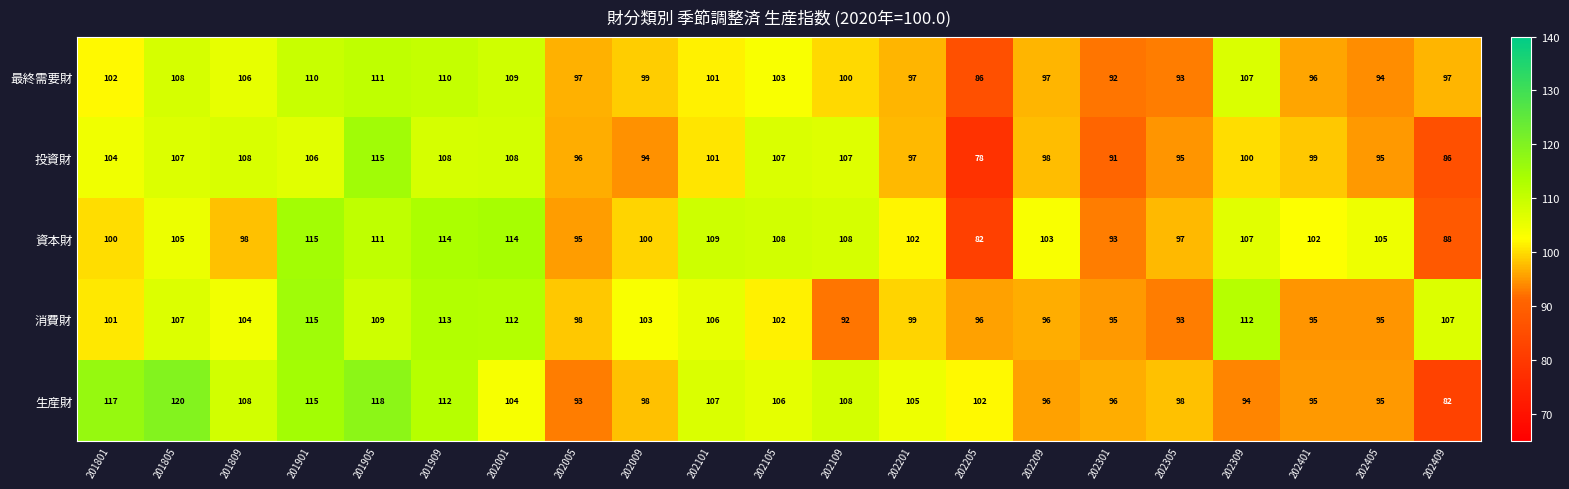

At which category does the chart reach its minimum across all series?

202205